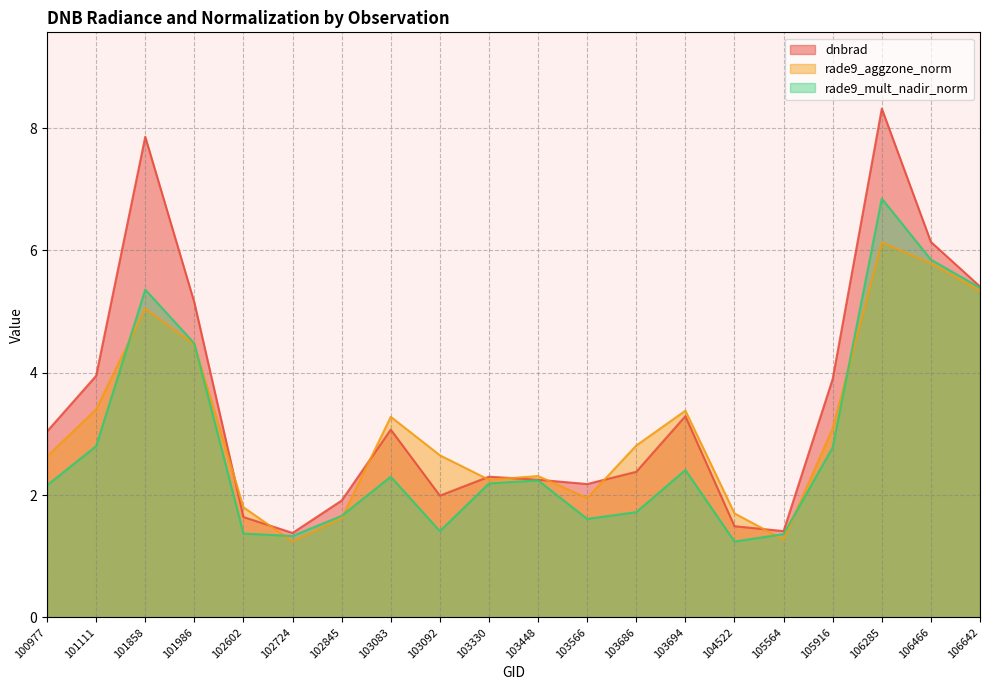

How many lines are shown in the chart?

3